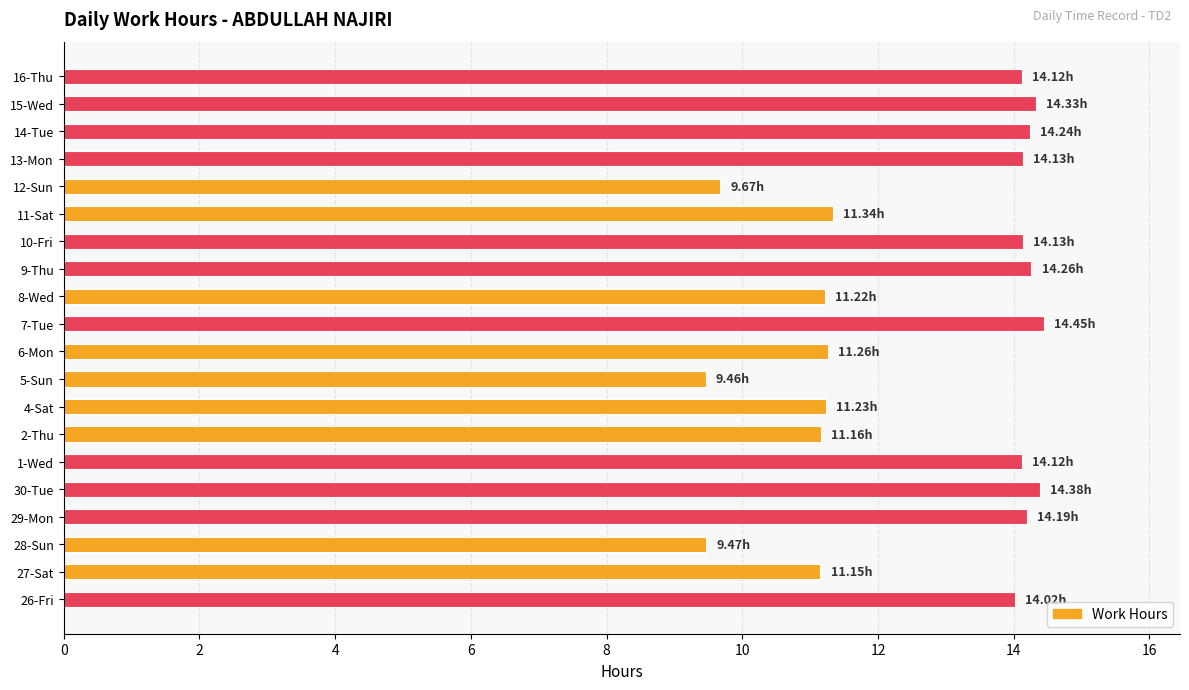

Approximately how many times larger is the value at 2-Thu compared to 4-Sat?

1.0